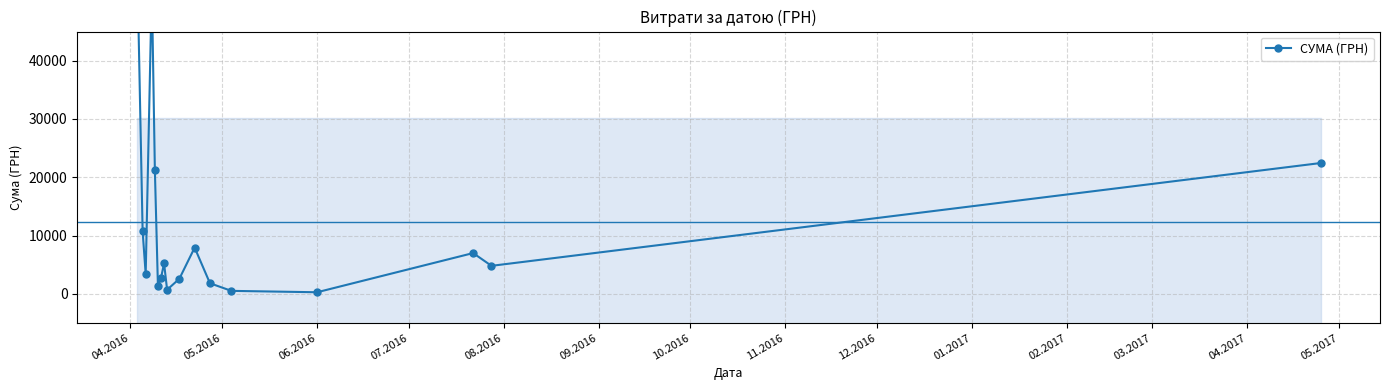

How many data points does each series have?

17